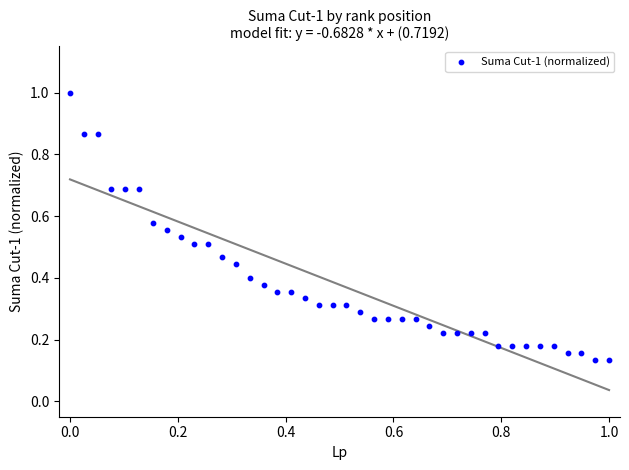

What is the range of X values (max minus min)?

1.0